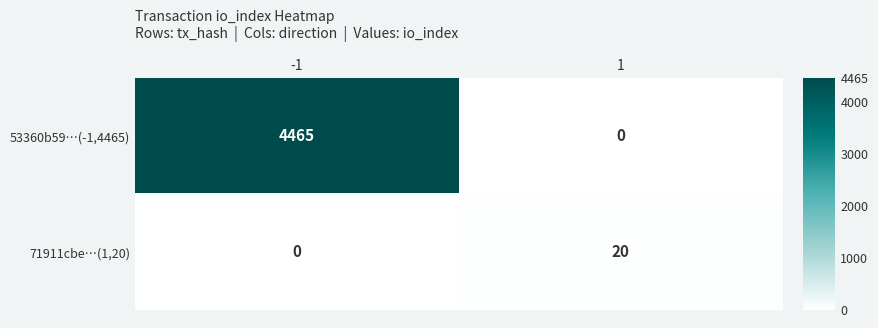

True or false: 53360b59…(-1,4465) has a value of 4465 at -1.

True